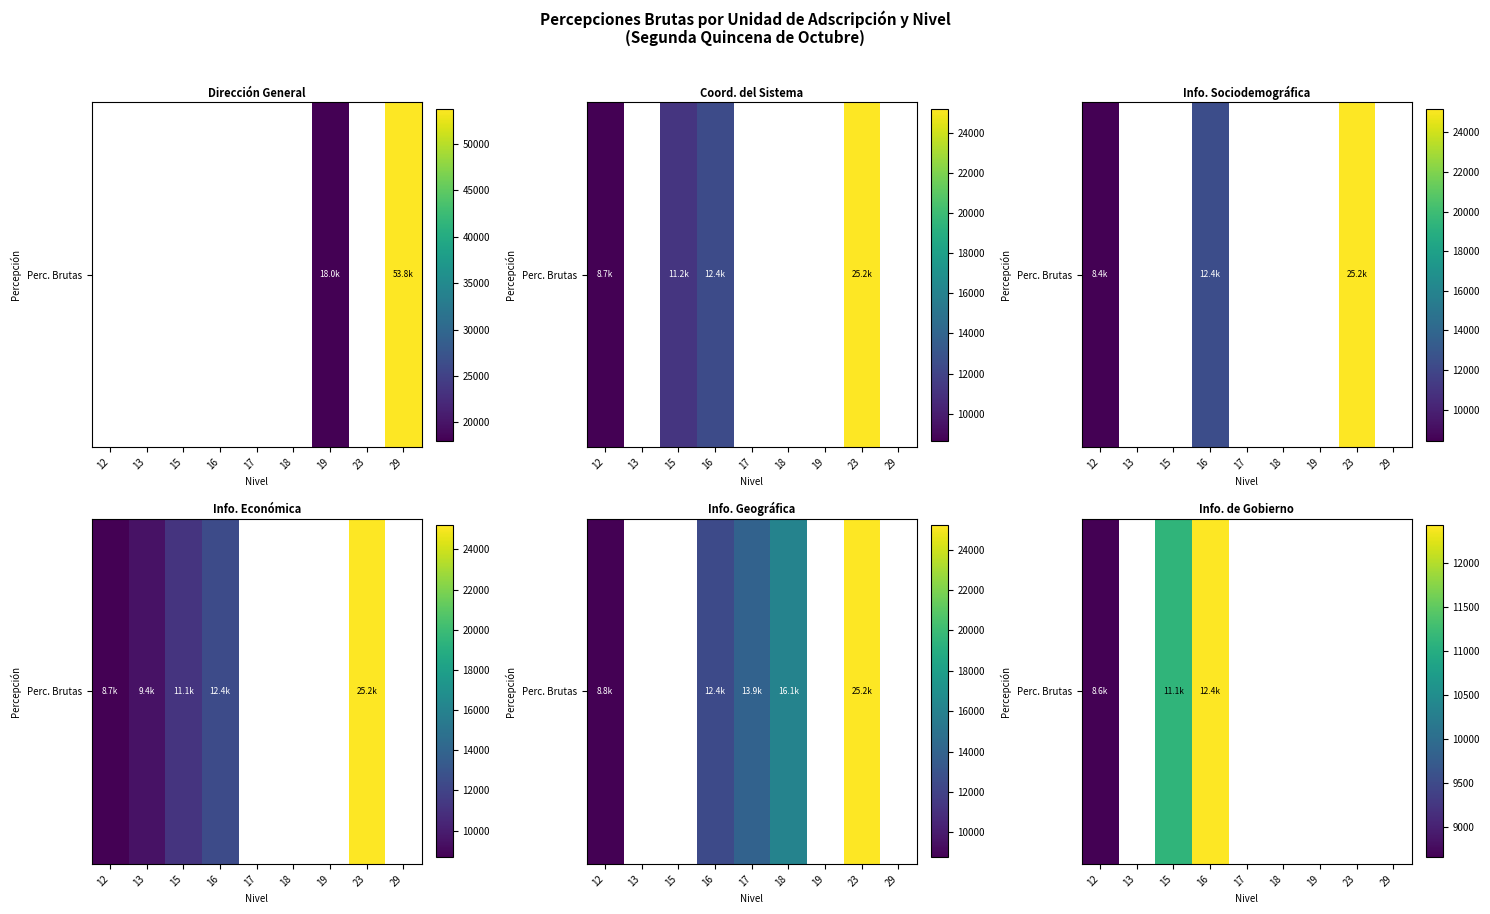

True or false: the data shows 12429.0 at 16.

True